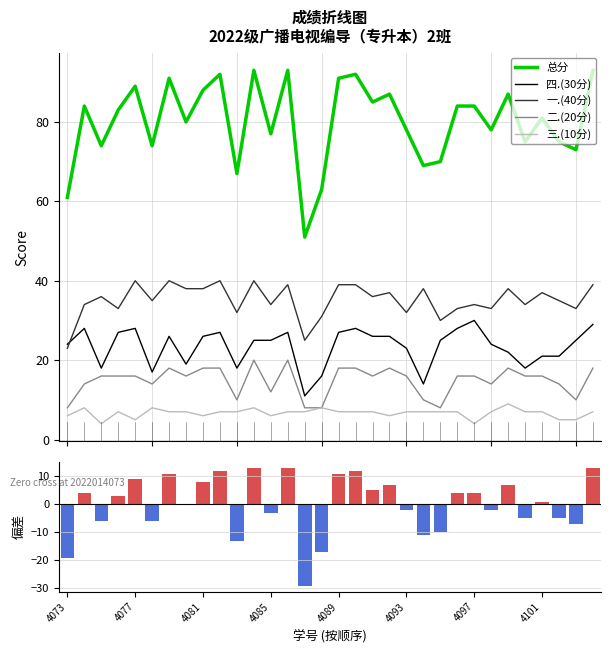

What is the total value across all series at 27?

144.9